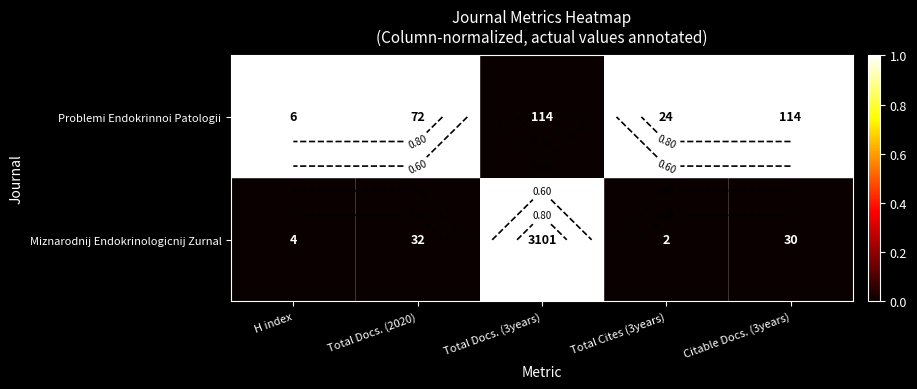

What is the highest value of the Miznarodnij Endokrinologicnij Zurnal series?

1